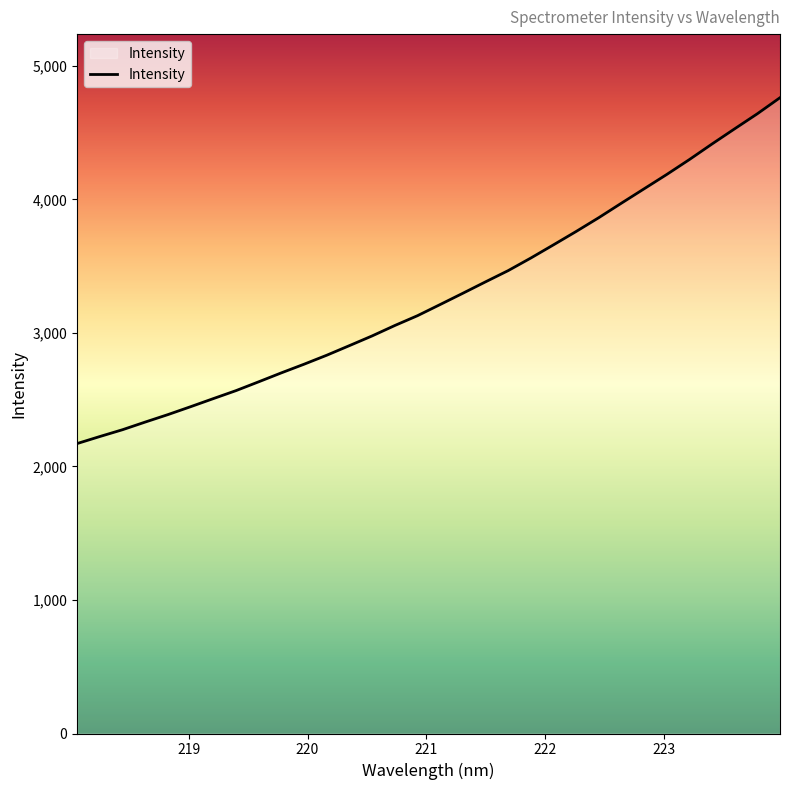

What is the difference between the maximum and minimum values?

2590.0